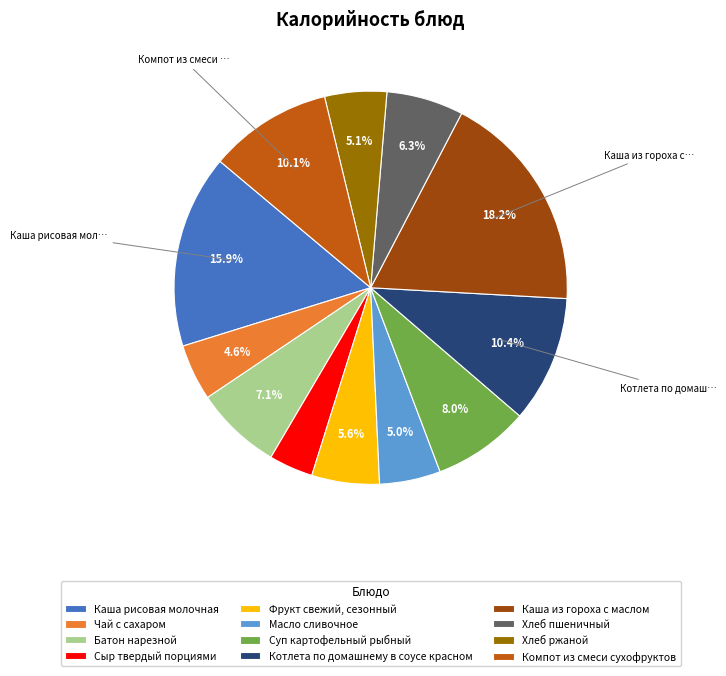

To the nearest percent, what percentage of the pie is Каша рисовая молочная?

16%